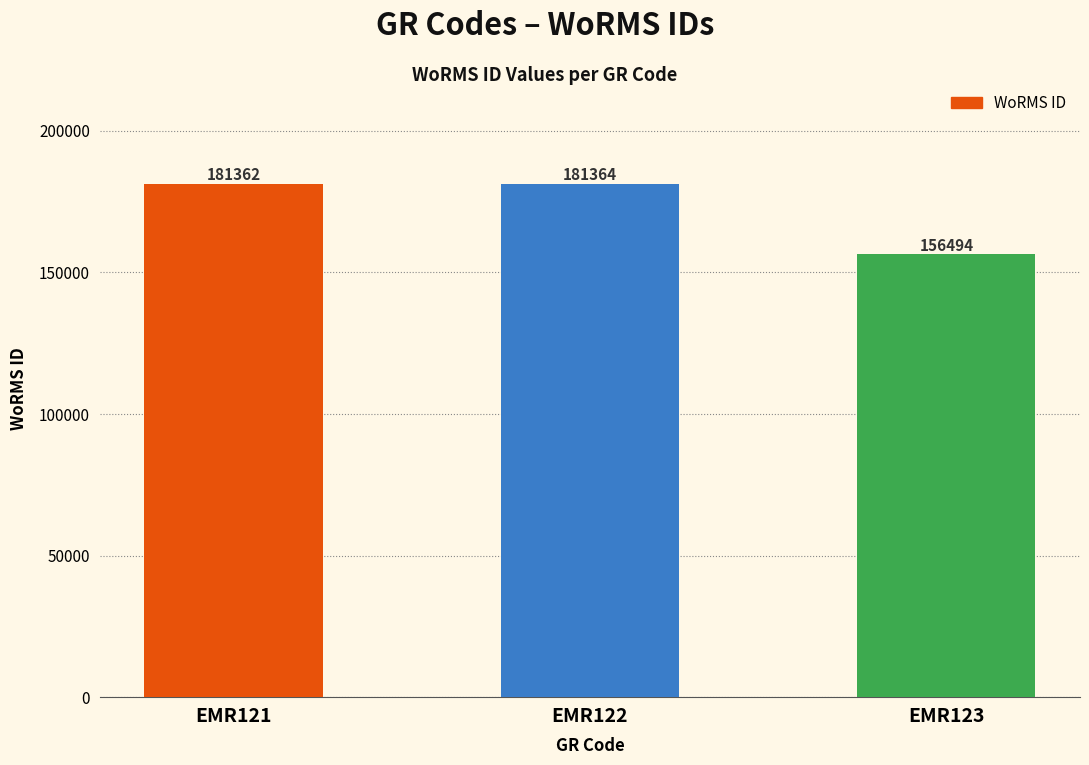

What is the maximum value shown in the chart?

181364